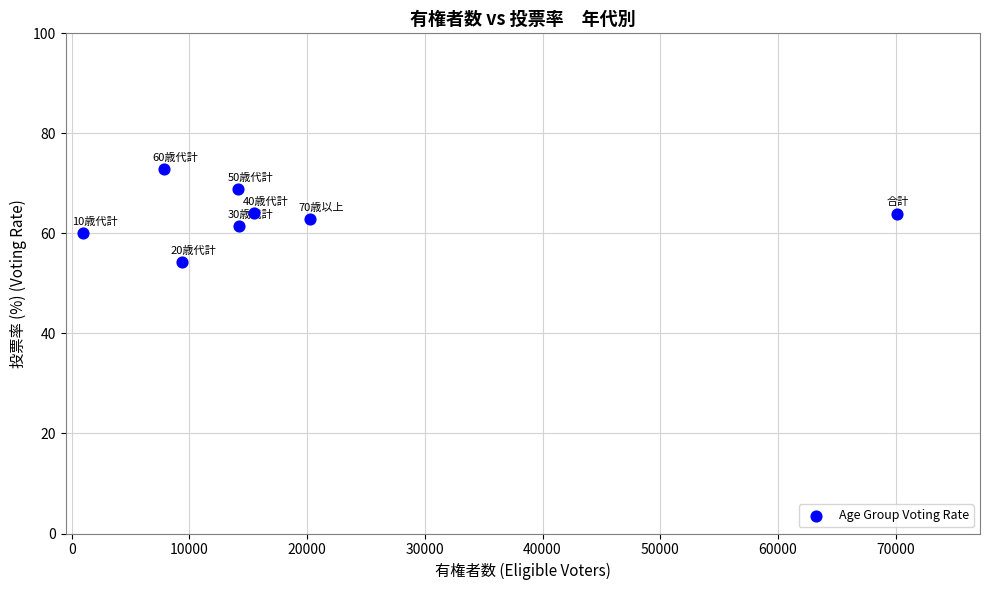

What is the range of Y values (max minus min)?

18.6